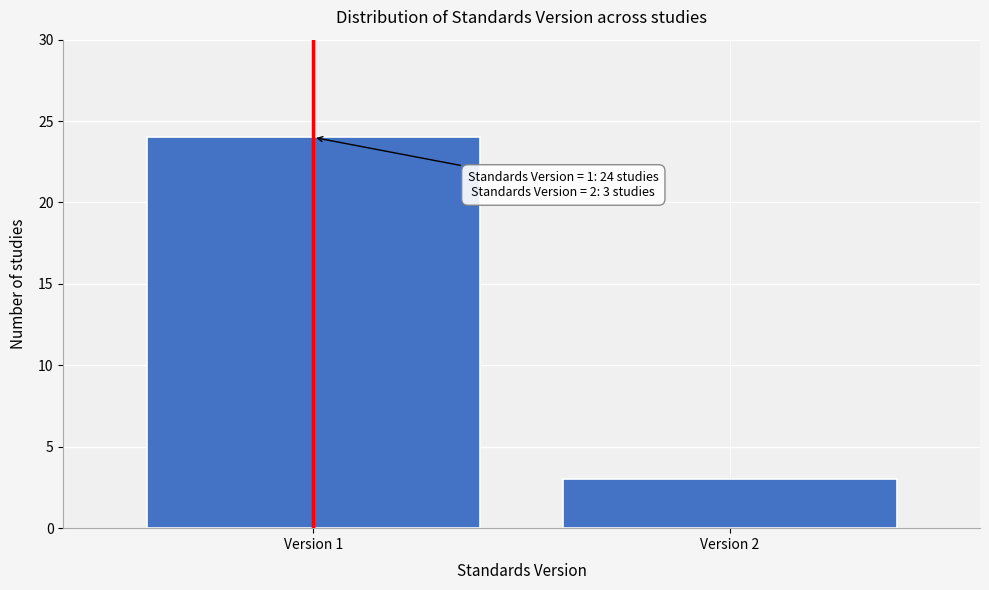

Reading left to right, list all the values displayed in this chart.

Version 1=24	Version 2=3